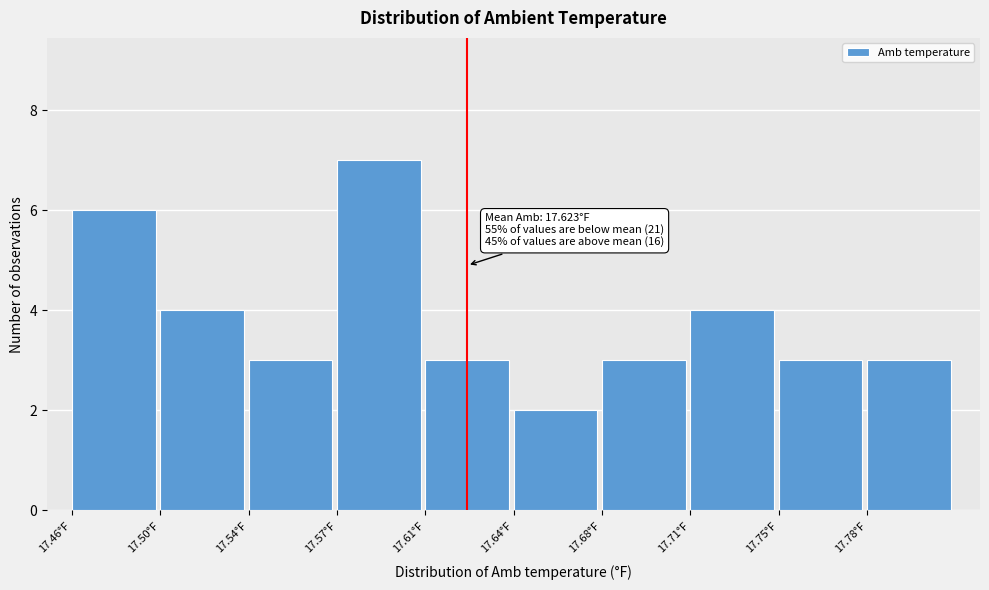

Reading right to left, extract all data points from this chart.

3	3	4	3	2	3	7	3	4	6